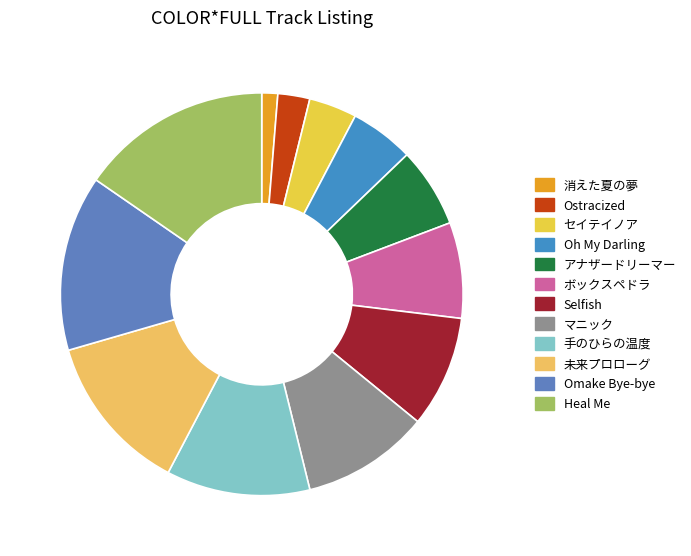

True or false: Selfish accounts for 15% of the total.

False